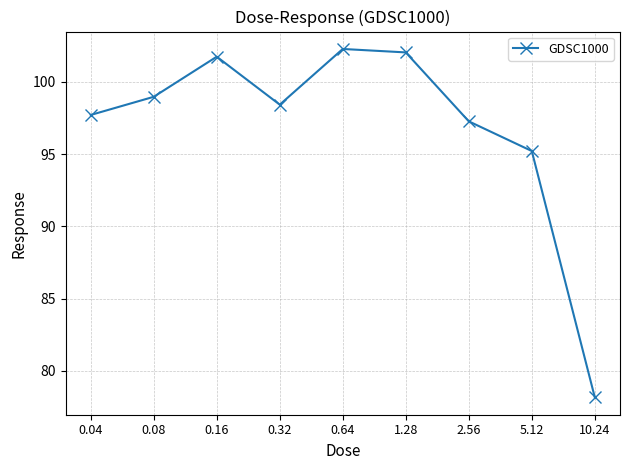

Reading right to left, extract all data points from this chart.

78.2	95.2	97.3	102.0	102.3	98.4	101.7	99.0	97.7